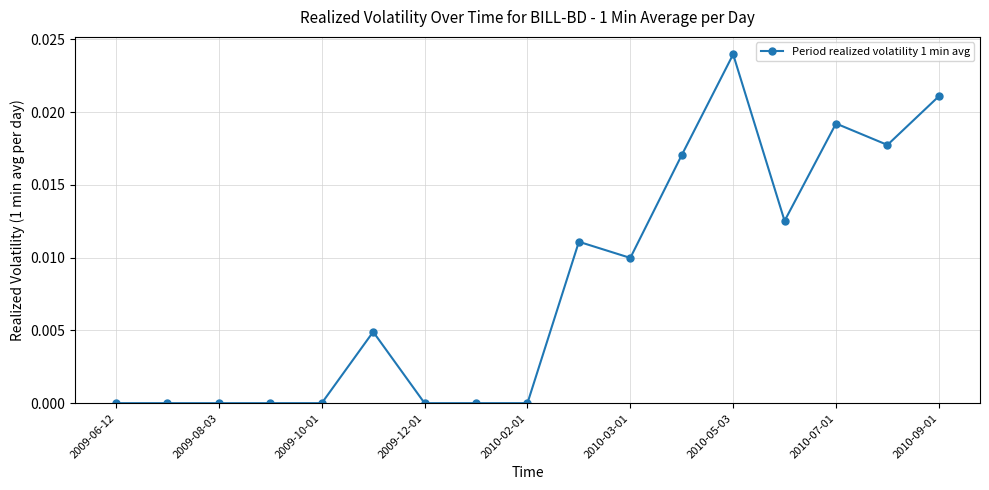

How many values are between 0 and 1?

17